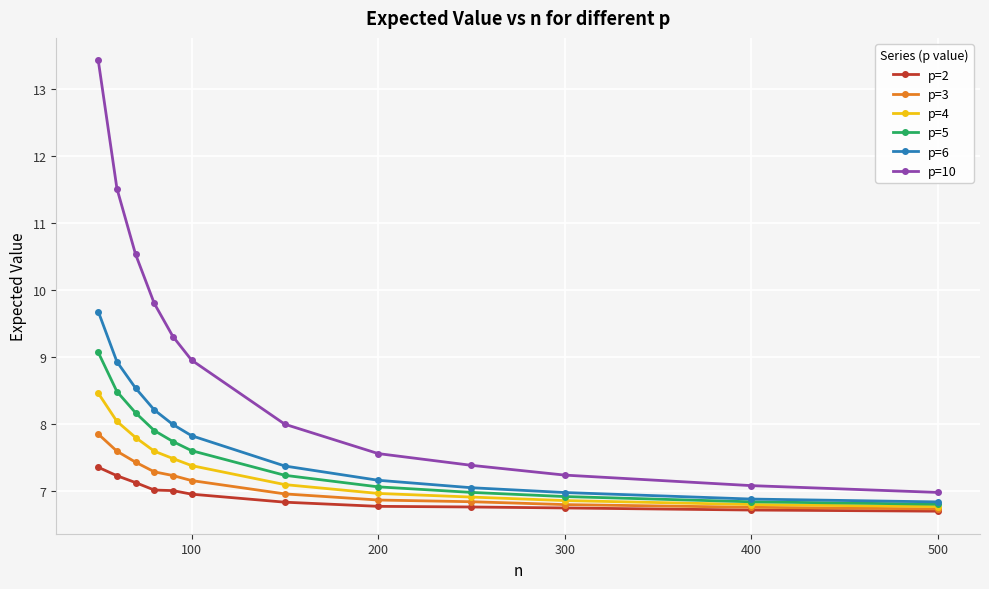

At how many categories does at least one series exceed 11?

2